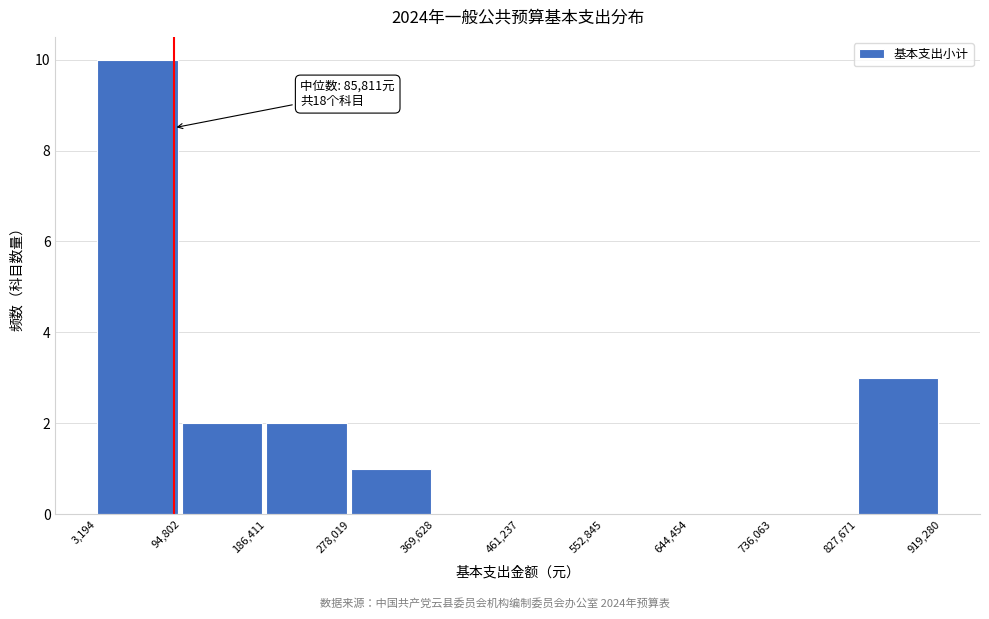

Over which range of the x-axis is the bar tallest?

3,194 to 94,802